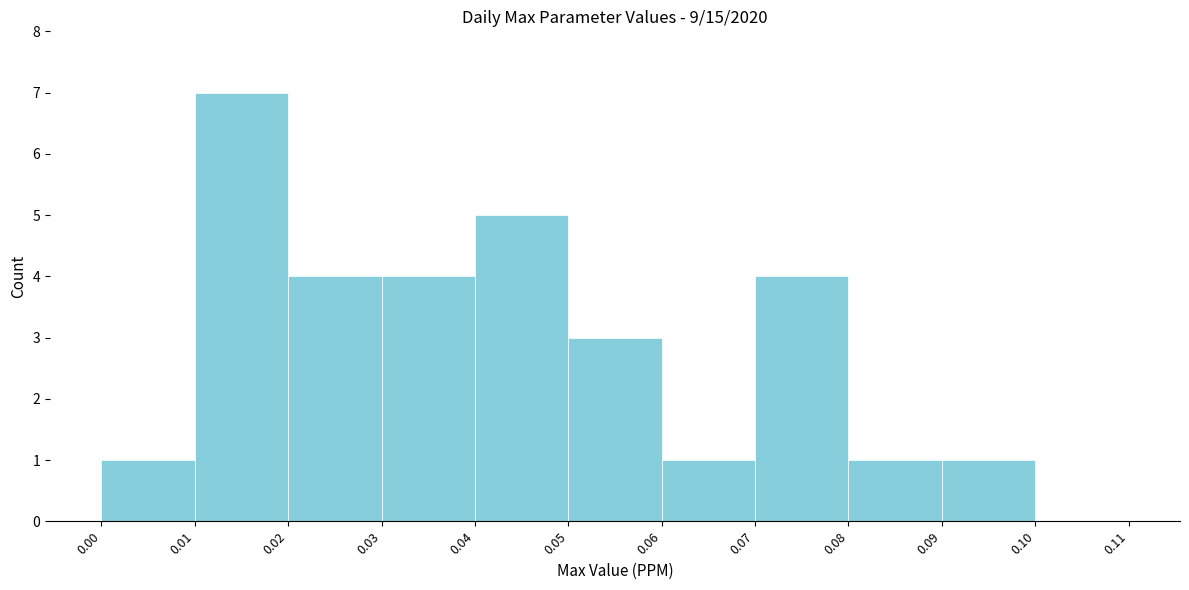

Reading left to right, list every bar in this chart as the range it spans on the x-axis followed by its height. The values are not printed on the chart, so give them approximately, as read against the axis.

0.00 to 0.01: 1
0.01 to 0.02: 7
0.02 to 0.03: 4
0.03 to 0.04: 4
0.04 to 0.05: 5
0.05 to 0.06: 3
0.06 to 0.07: 1
0.07 to 0.08: 4
0.08 to 0.09: 1
0.09 to 0.10: 1
0.10 to 0.11: 0